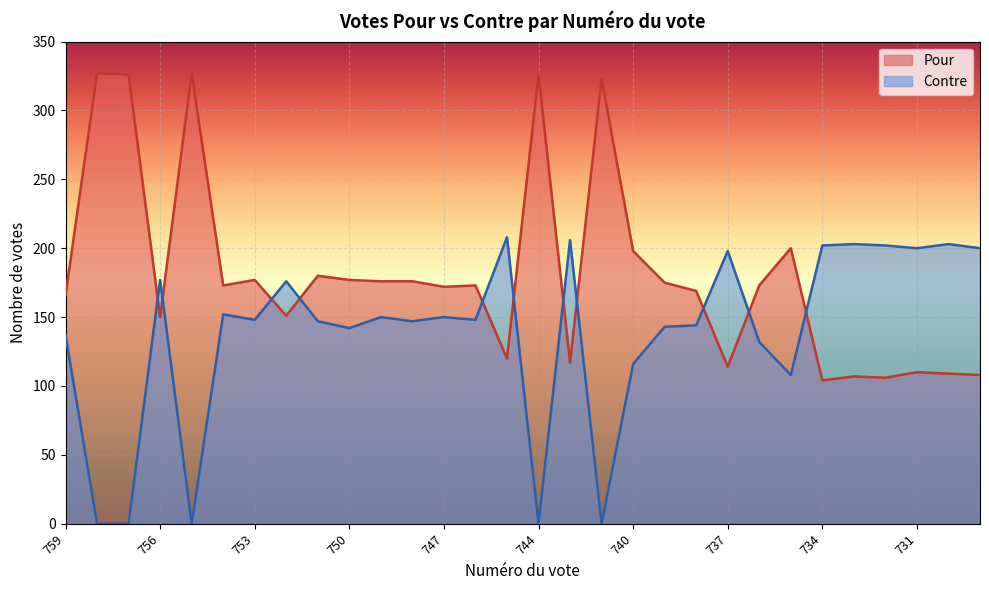

What is the approximate value of Contre at 735?

108